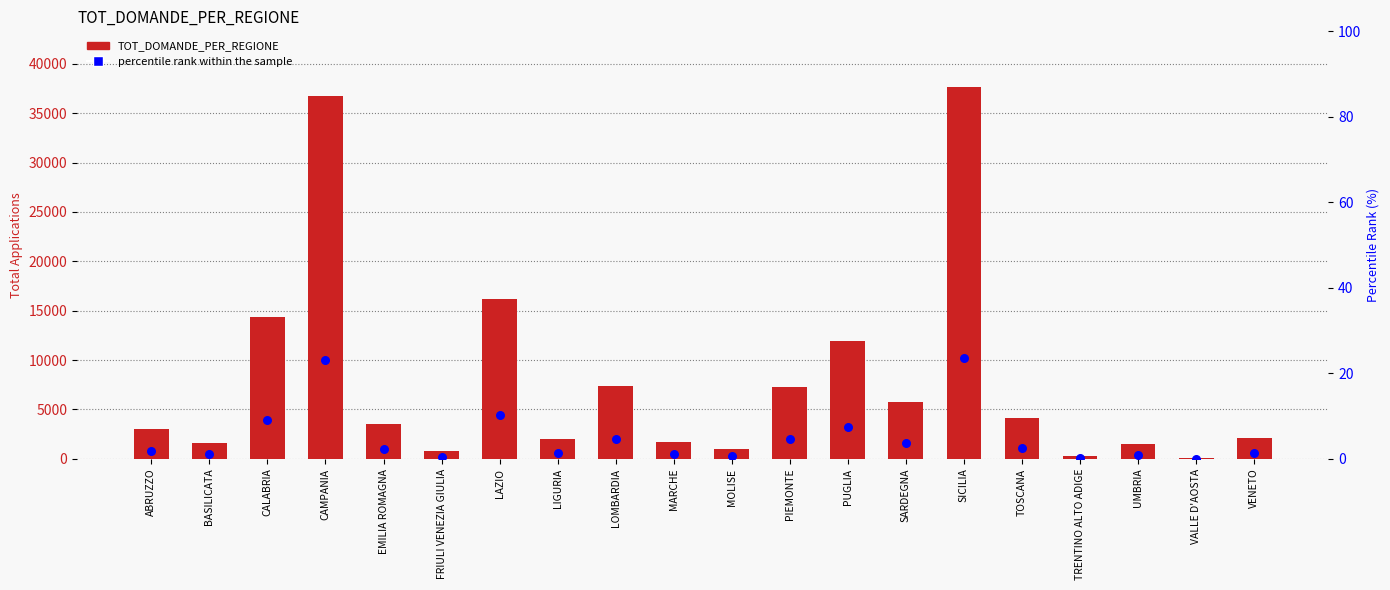

What are all the series names shown in the legend?

TOT_DOMANDE_PER_REGIONE, percentile rank within the sample